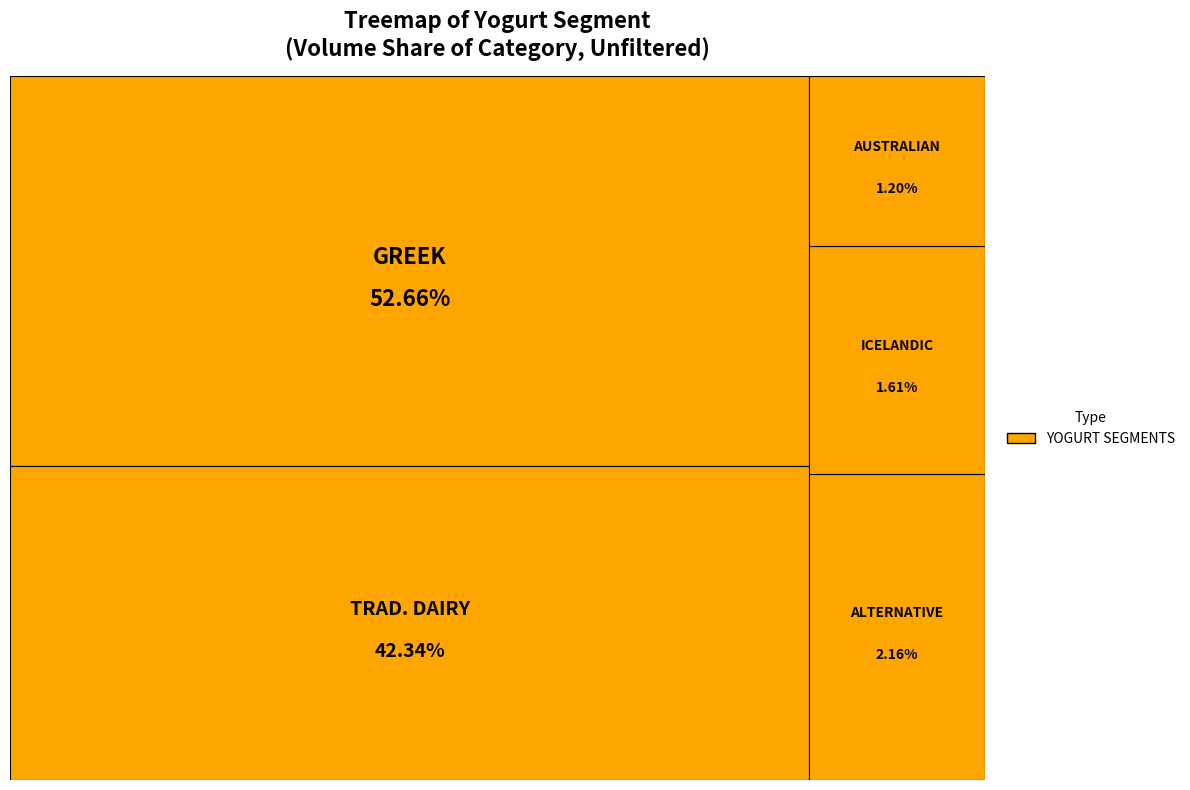

To the nearest percent, what is the combined percentage of TRADITIONAL DAIRY and ICELANDIC?

44%